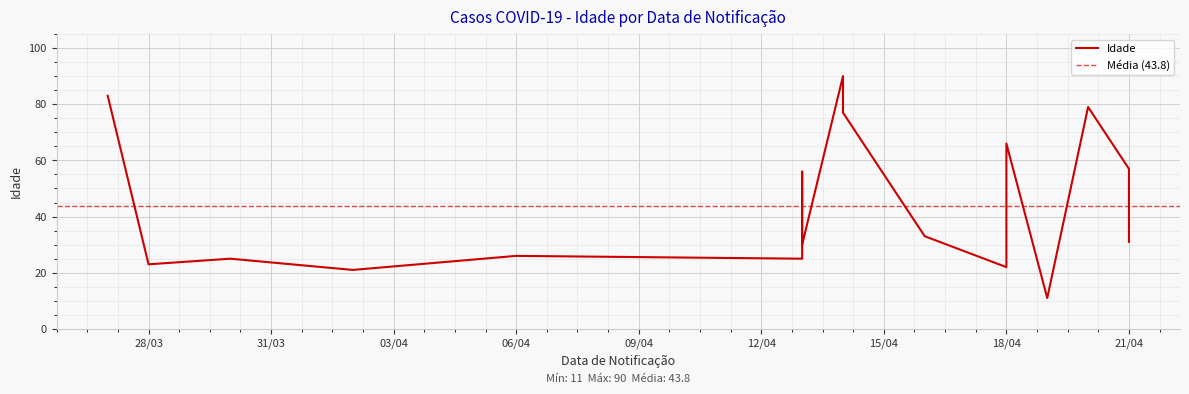

Where is the data nearest to the value 50?

2020-04-13